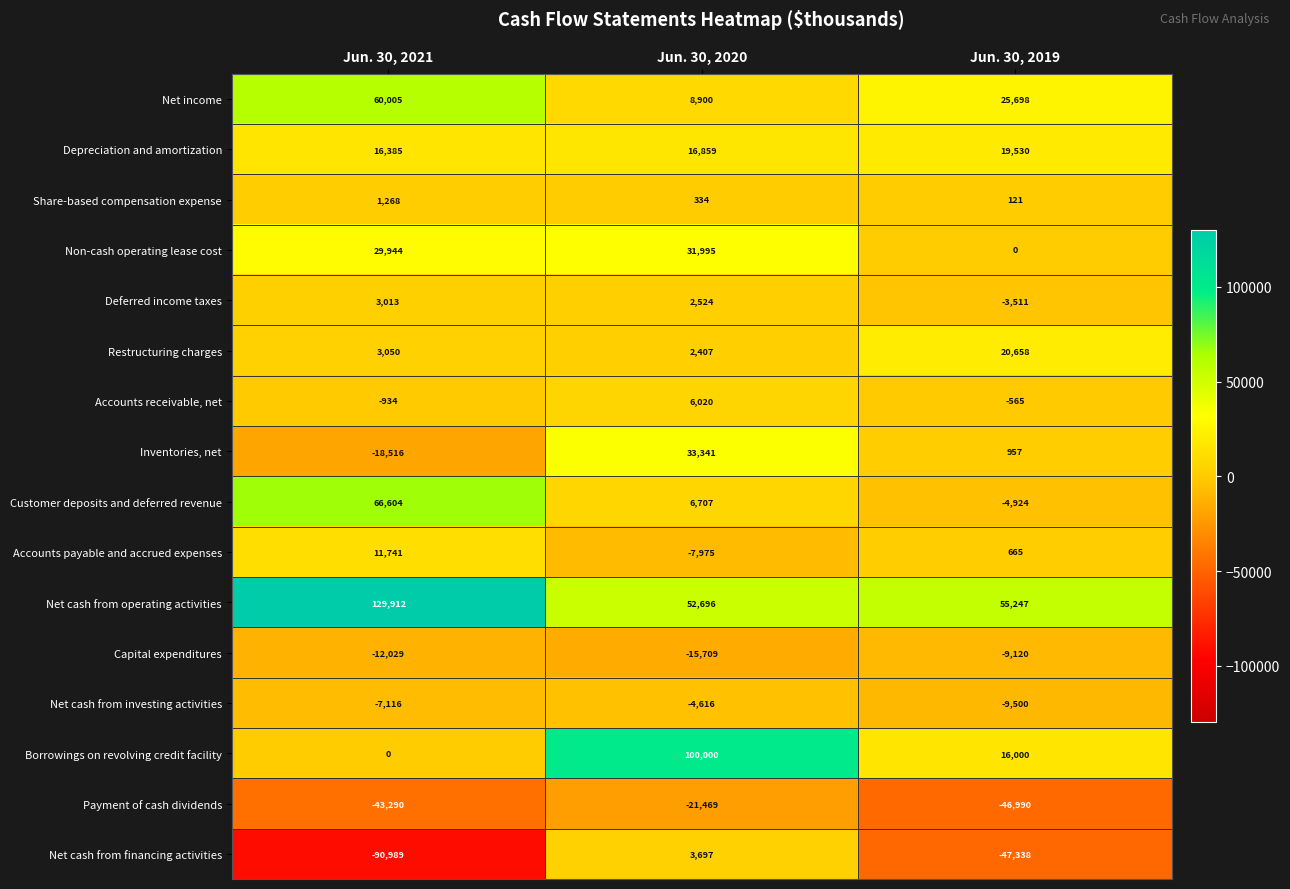

At which label is Net cash from financing activities closest to -43646?

Jun. 30, 2019